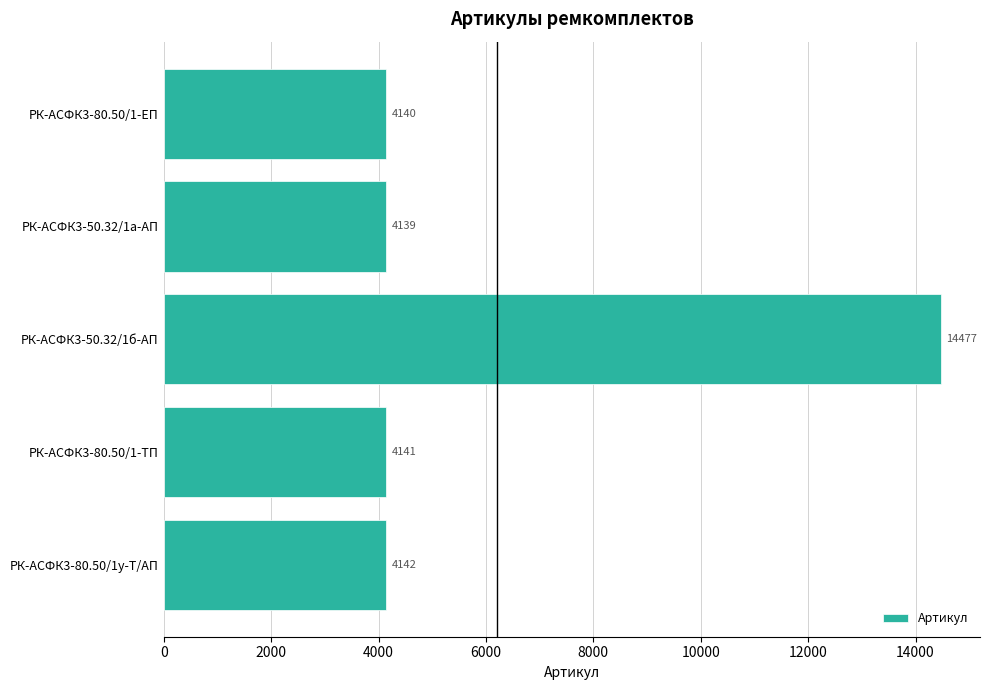

What is the sum of all values?

31039